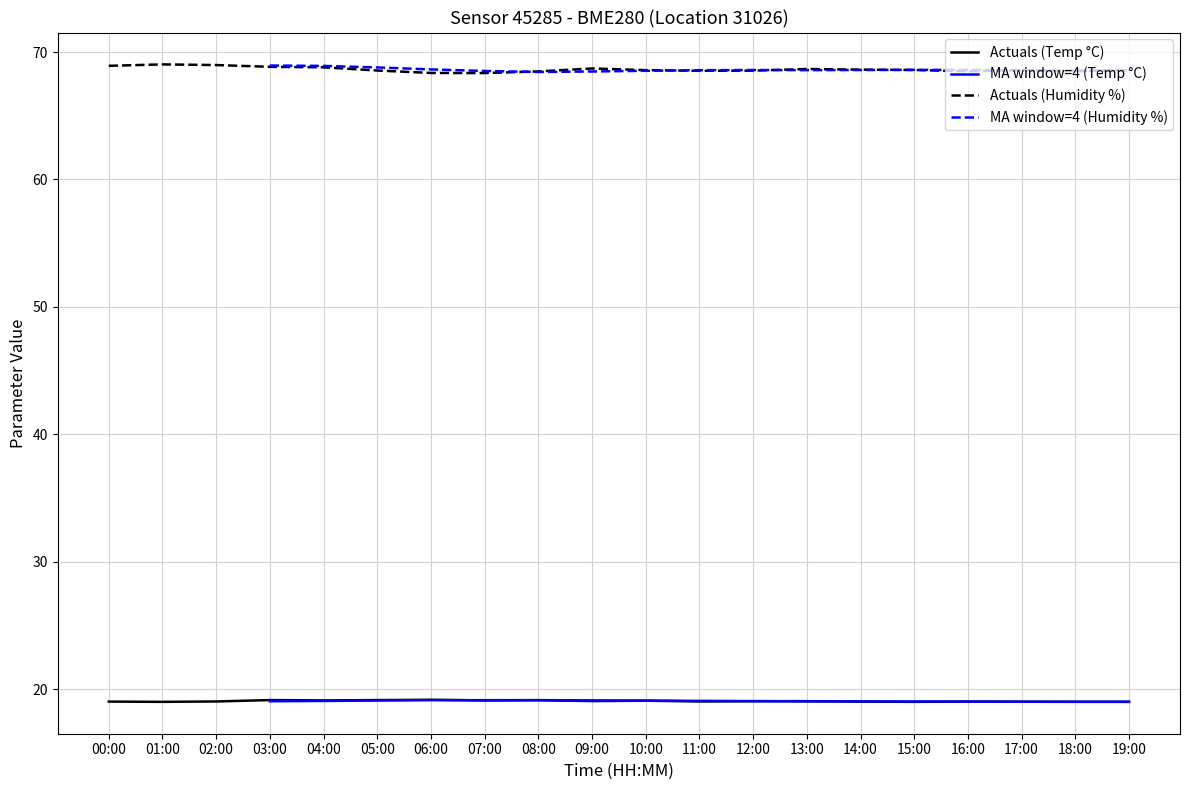

Between 00:00 and 06:00, which is larger?

06:00